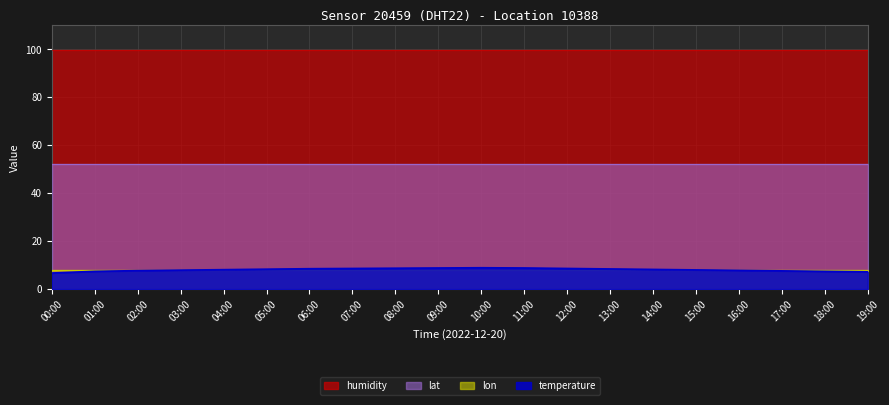

List the labels in order of lon value, largest first.

00:00, 01:00, 02:00, 03:00, 04:00, 05:00, 06:00, 07:00, 08:00, 09:00, 10:00, 11:00, 12:00, 13:00, 14:00, 15:00, 16:00, 17:00, 18:00, 19:00